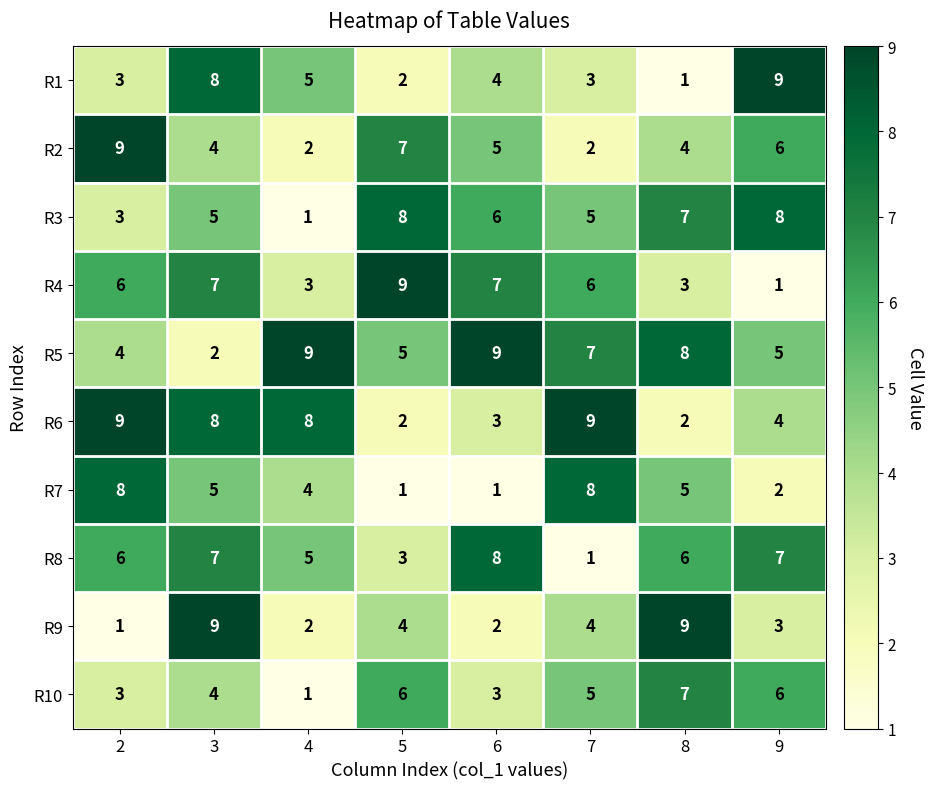

What is the sum of the R7 values at 8 and 5?

6